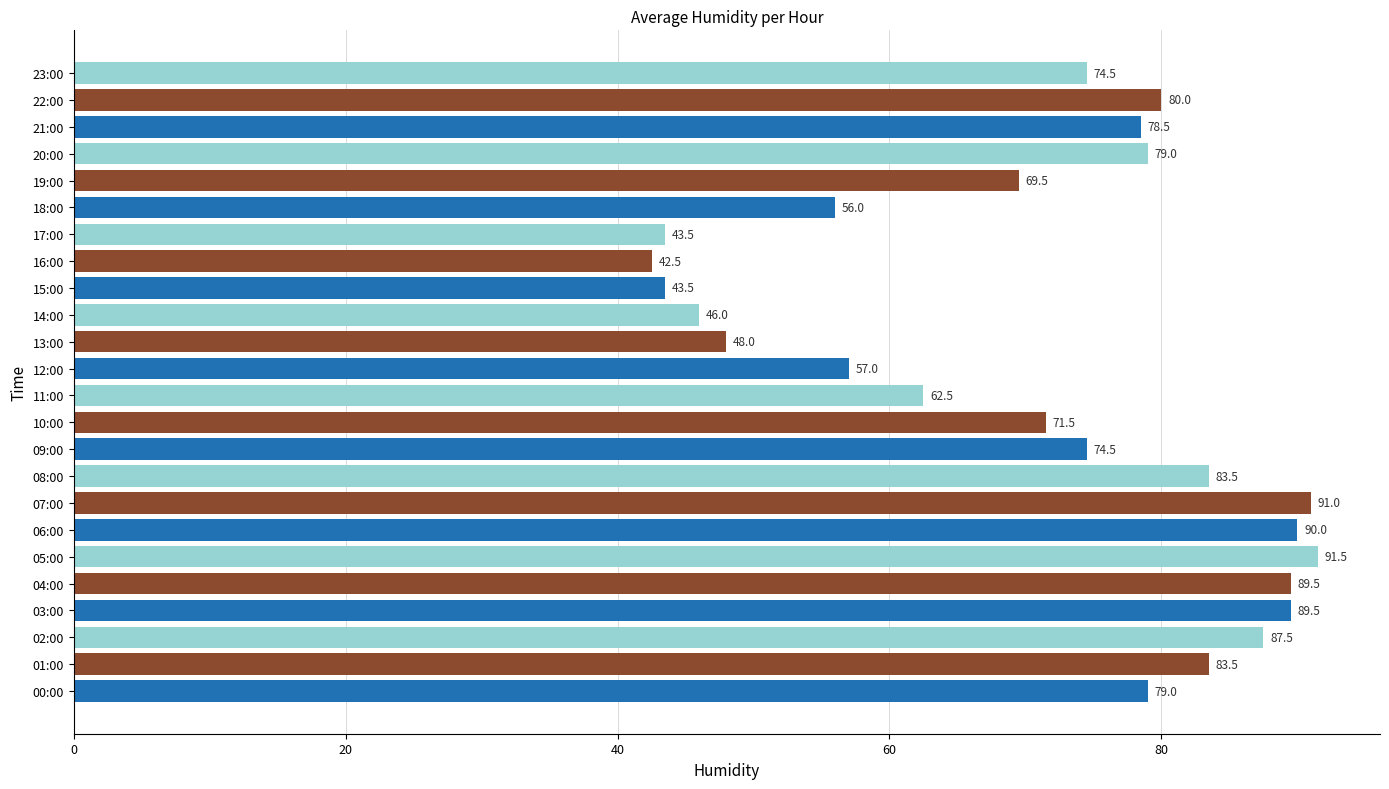

Is it true that the value at 18:00 is 56.0?

True